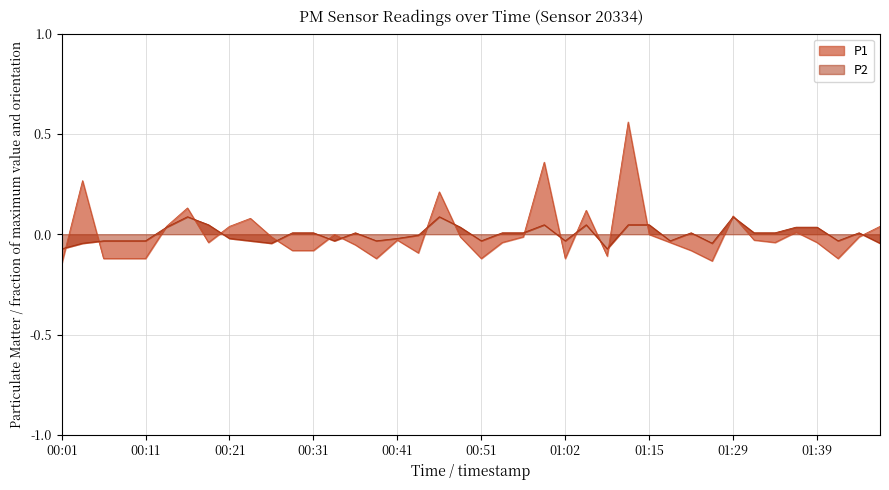

What are all the series names shown in the legend?

P1, P2